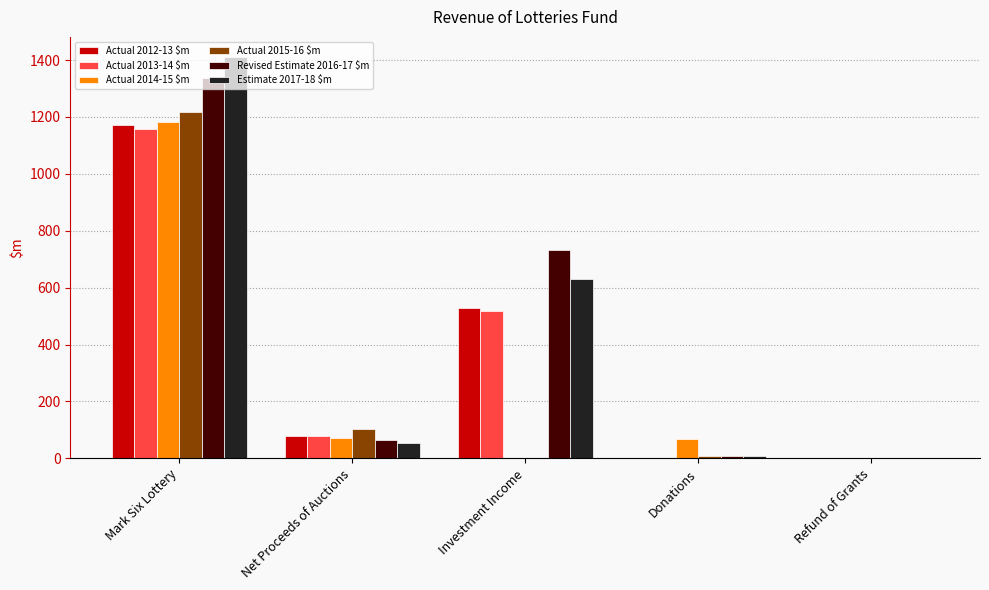

At which category is the sum across all series the highest?

Mark Six Lottery